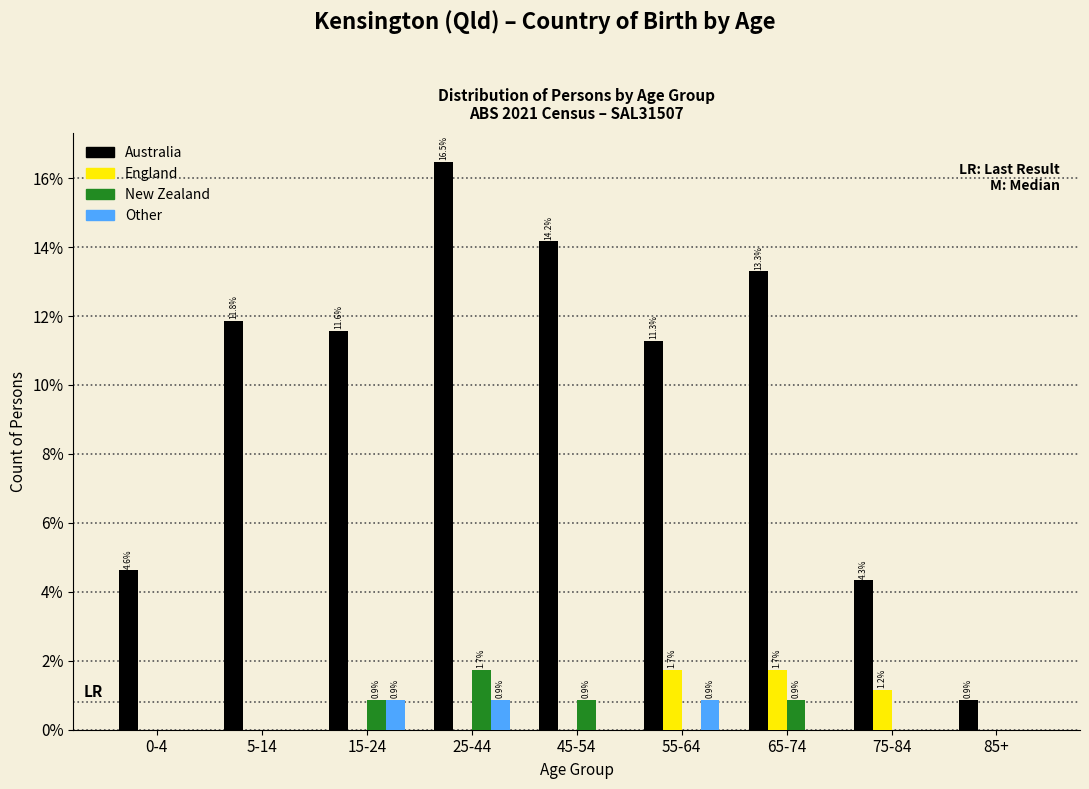

Reading left to right, transcribe all the data shown in this chart.

Australia: 0-4=4.6	5-14=11.8	15-24=11.6	25-44=16.5	45-54=14.2	55-64=11.3	65-74=13.3	75-84=4.3	85+=0.9
England: 0-4=0.0	5-14=0.0	15-24=0.0	25-44=0.0	45-54=0.0	55-64=1.7	65-74=1.7	75-84=1.2	85+=0.0
New Zealand: 0-4=0.0	5-14=0.0	15-24=0.9	25-44=1.7	45-54=0.9	55-64=0.0	65-74=0.9	75-84=0.0	85+=0.0
Other: 0-4=0.0	5-14=0.0	15-24=0.9	25-44=0.9	45-54=0.0	55-64=0.9	65-74=0.0	75-84=0.0	85+=0.0